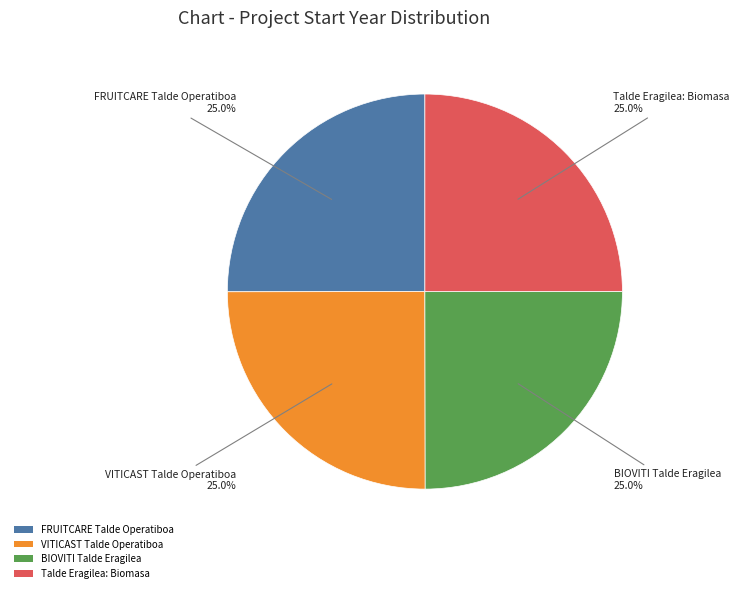

What percentage is the Talde Eragilea: Biomasa slice, to the nearest percent?

25%